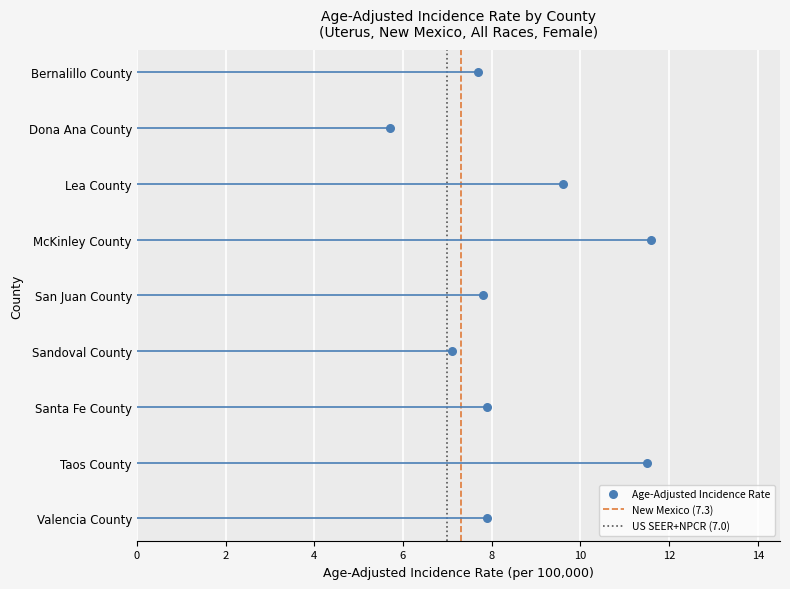

Approximately how many times larger is the value at Lea County compared to Taos County?

0.8